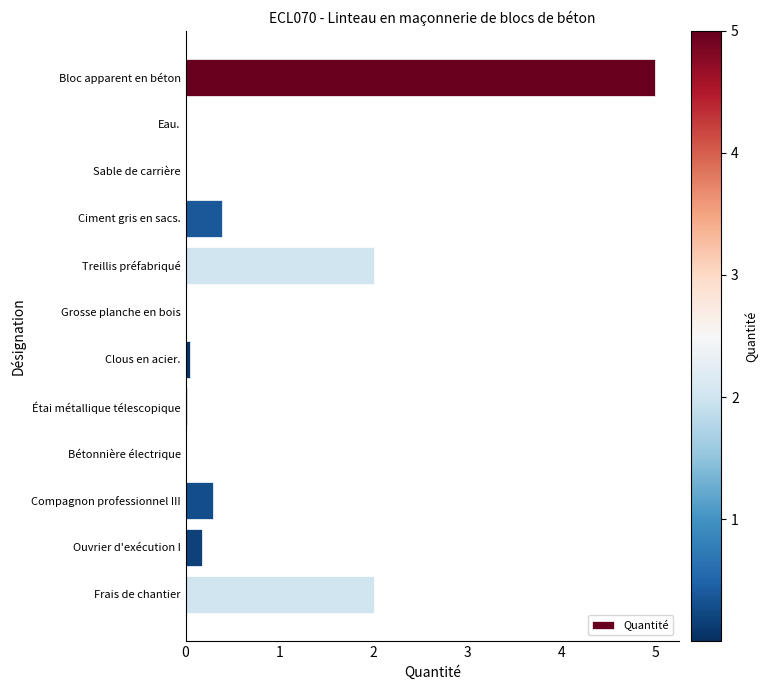

Is it true that the value at Frais de chantier is 2.0?

True